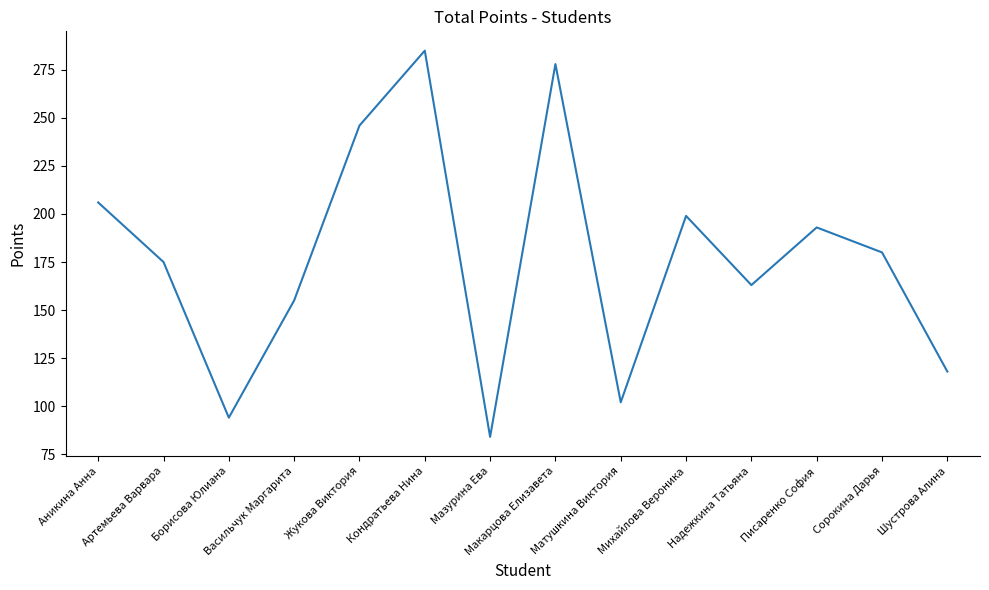

At which category does the chart reach its peak across all series?

Кондратьева Нина